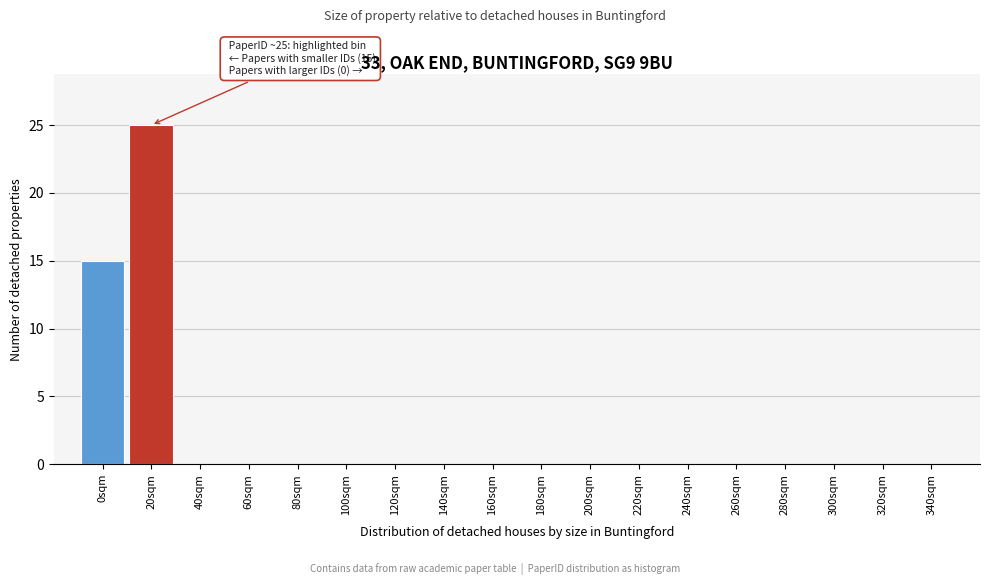

Reading left to right, transcribe all the data shown in this chart.

0sqm=15	20sqm=25	40sqm=0	60sqm=0	80sqm=0	100sqm=0	120sqm=0	140sqm=0	160sqm=0	180sqm=0	200sqm=0	220sqm=0	240sqm=0	260sqm=0	280sqm=0	300sqm=0	320sqm=0	340sqm=0